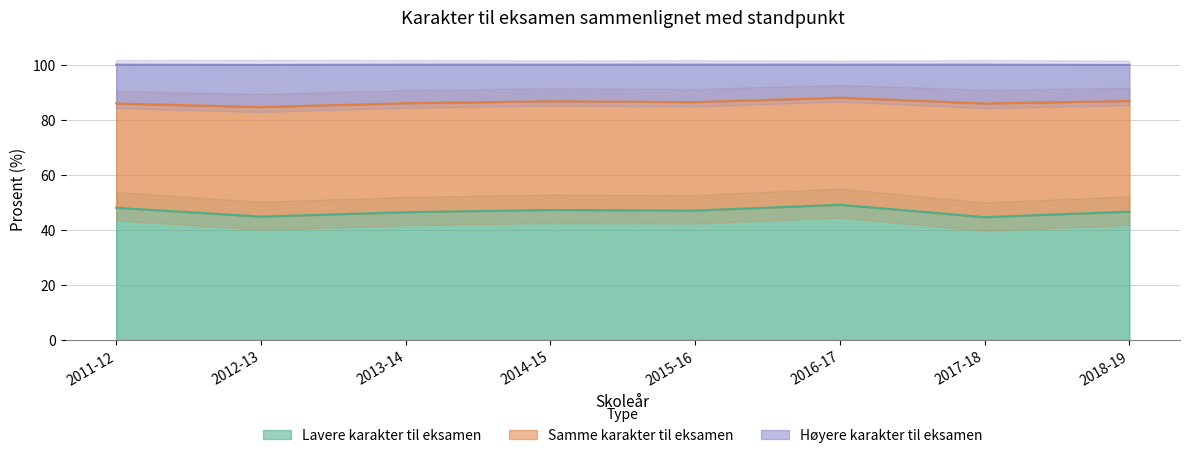

At which category is the sum across all series the highest?

2016-17